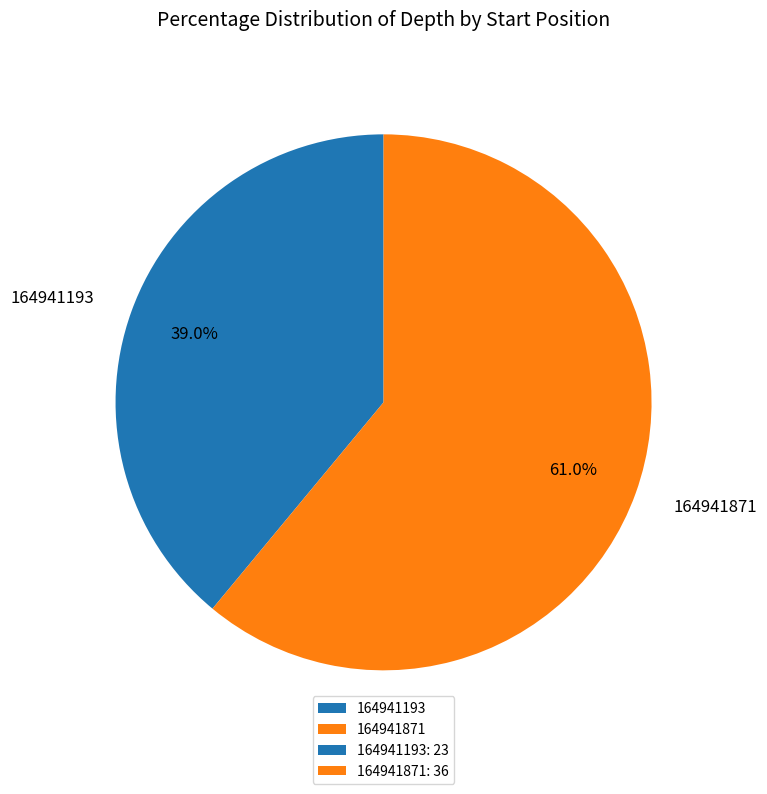

What is the total percentage of 164941871 and 164941193?

100.0%